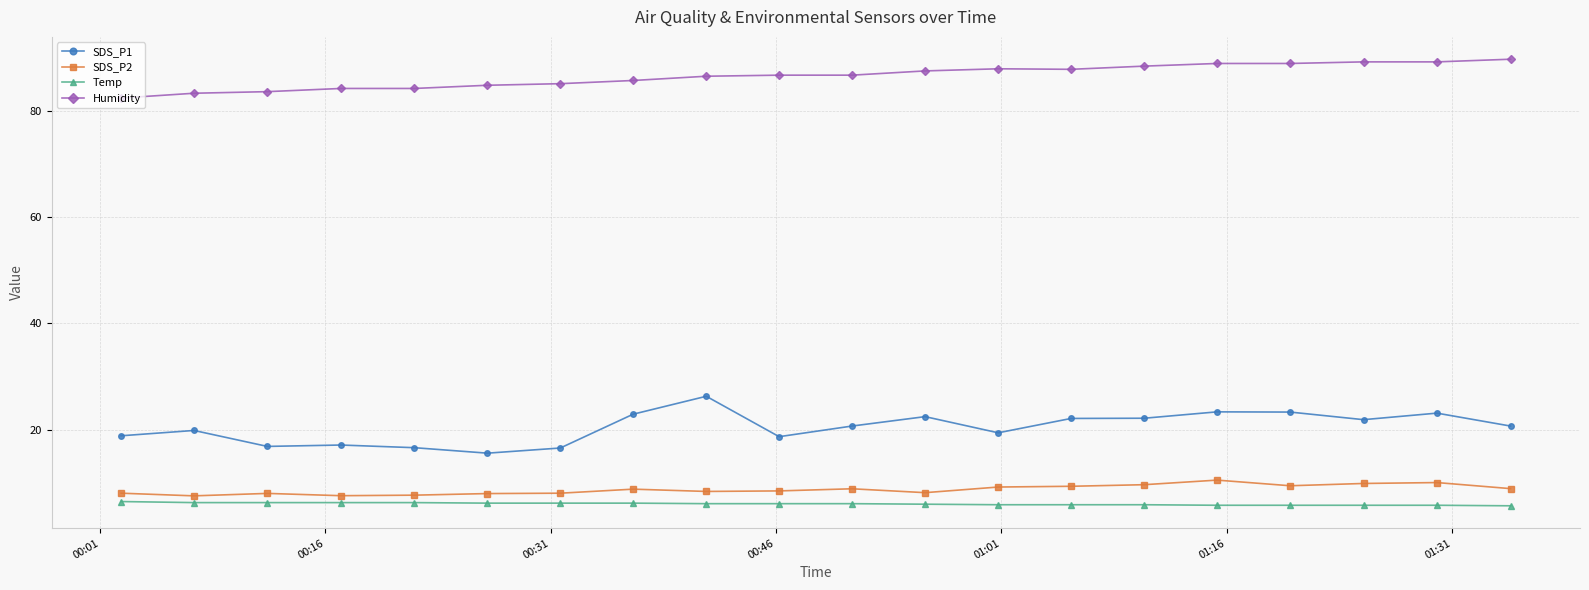

Rank the series by their maximum value, from highest to lowest.

Humidity, SDS_P1, SDS_P2, Temp